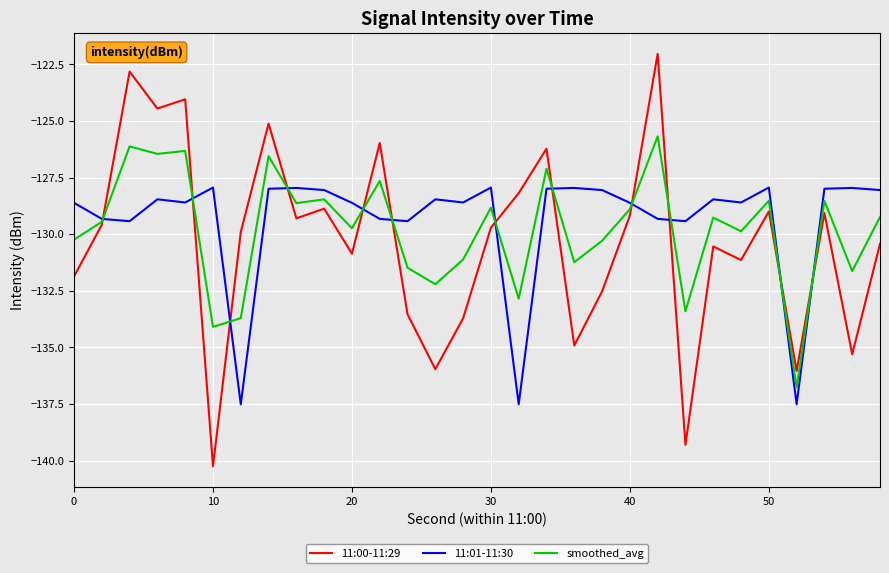

How many series are shown in this chart?

3